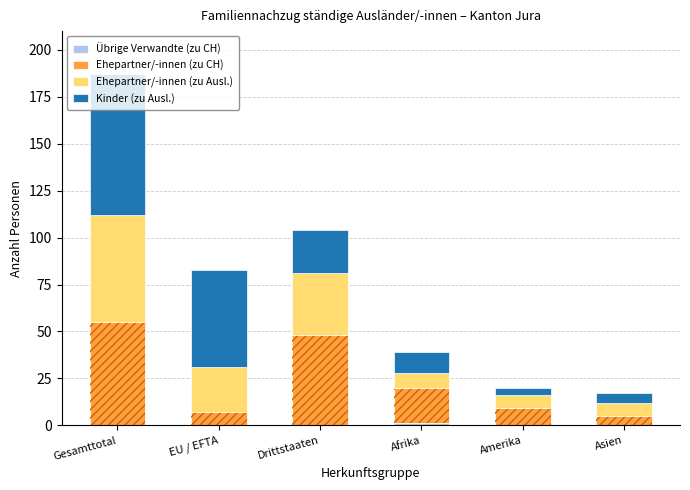

Rank the series by their maximum value, from lowest to highest.

Übrige Verwandte (zu CH), Ehepartner/-innen (zu CH), Ehepartner/-innen (zu Ausl.), Kinder (zu Ausl.)